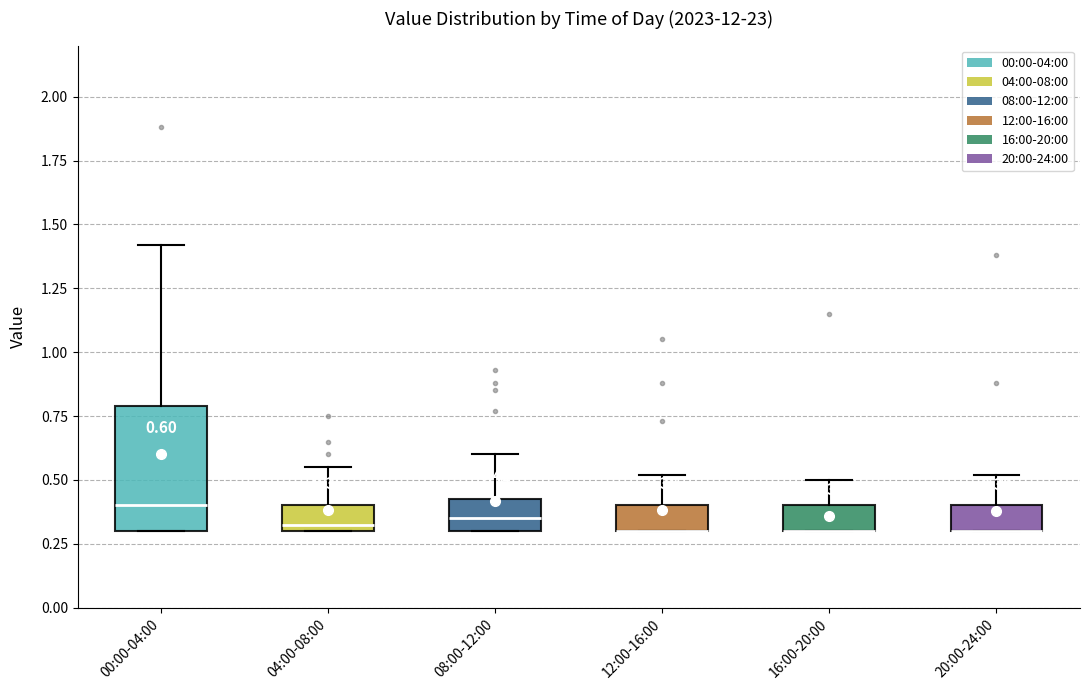

Comparing the boxes themselves (not the whiskers), which one is the tallest?

00:00-04:00